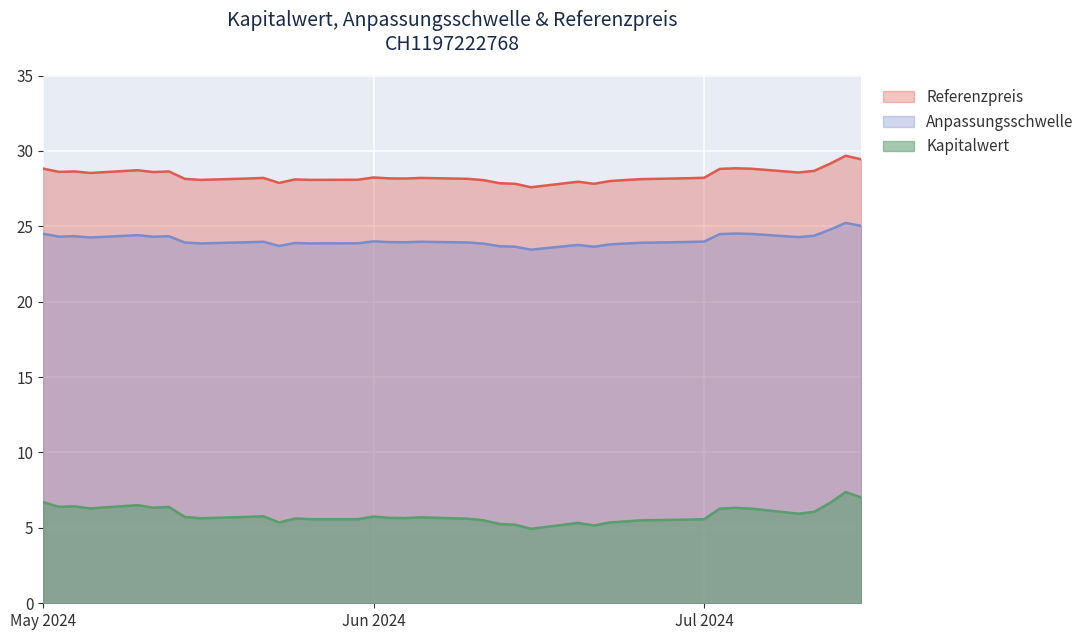

What is the difference between the maximum and minimum values in the Referenzpreis series?

2.1